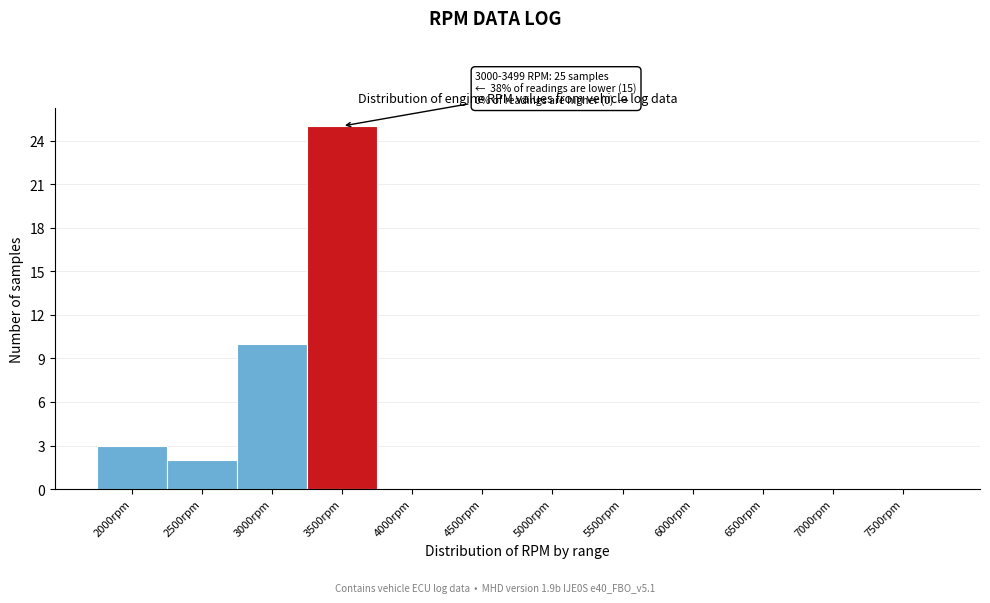

Reading right to left, list all the values displayed in this chart.

7500rpm=0	7000rpm=0	6500rpm=0	6000rpm=0	5500rpm=0	5000rpm=0	4500rpm=0	4000rpm=0	3500rpm=25	3000rpm=10	2500rpm=2	2000rpm=3